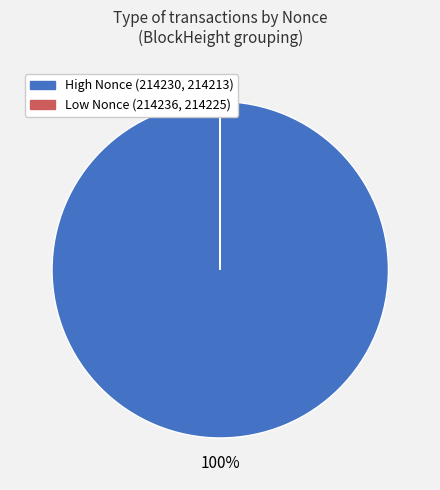

Is there a majority slice in this chart?

Yes